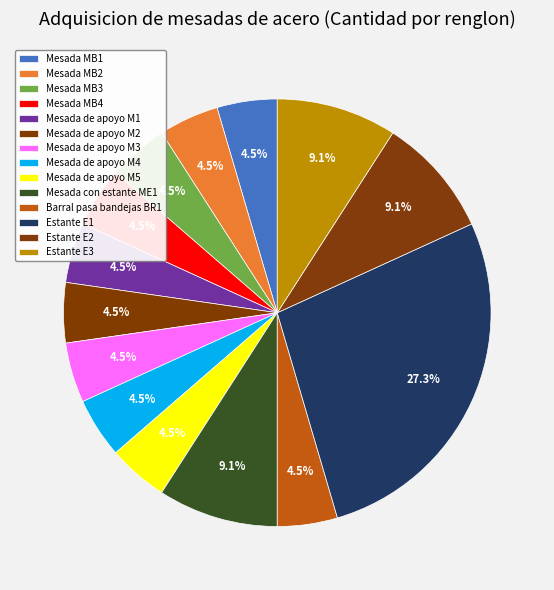

What is the total percentage of Mesada de apoyo M1 and Barral pasa bandejas BR1?

9.1%